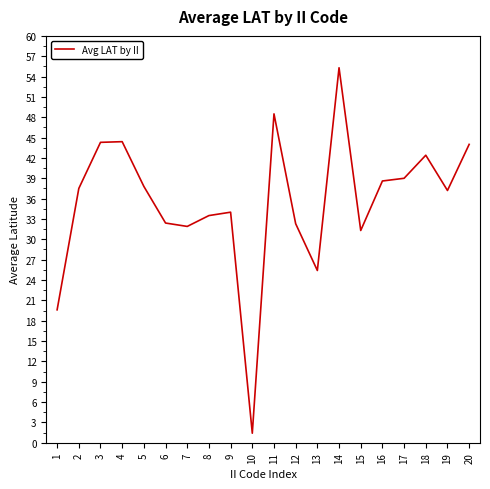

What value does the data have at 11?

48.5